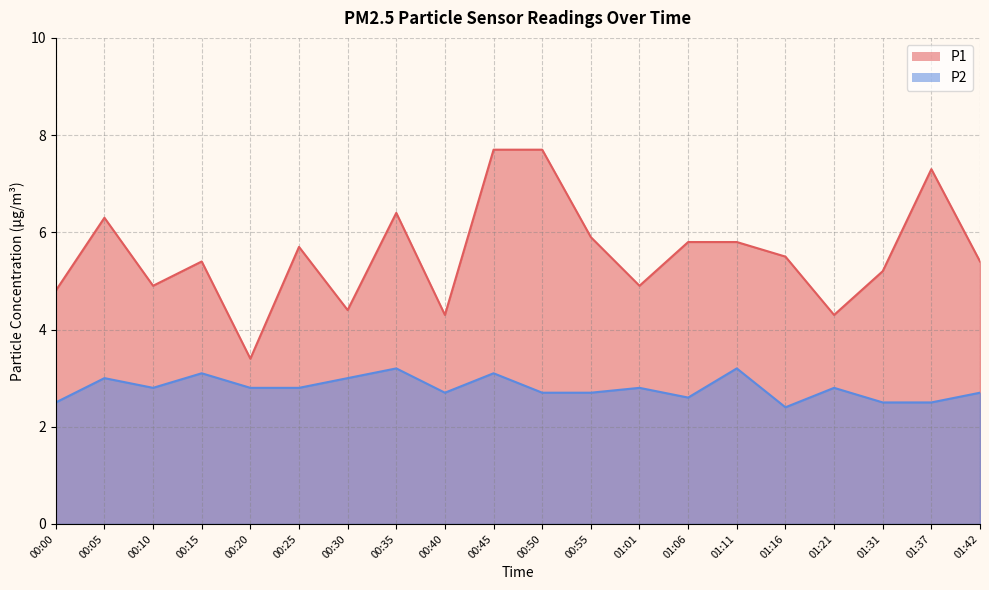

True or false: P1 and P2 intersect in this chart.

False